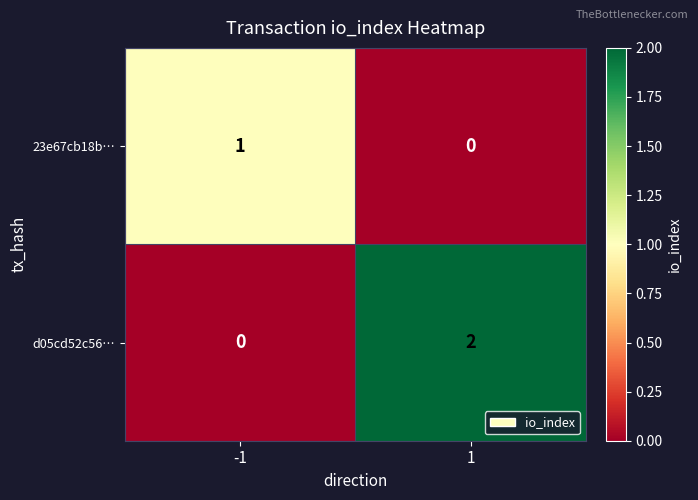

Which series has the largest total across all categories?

d05cd52c56…